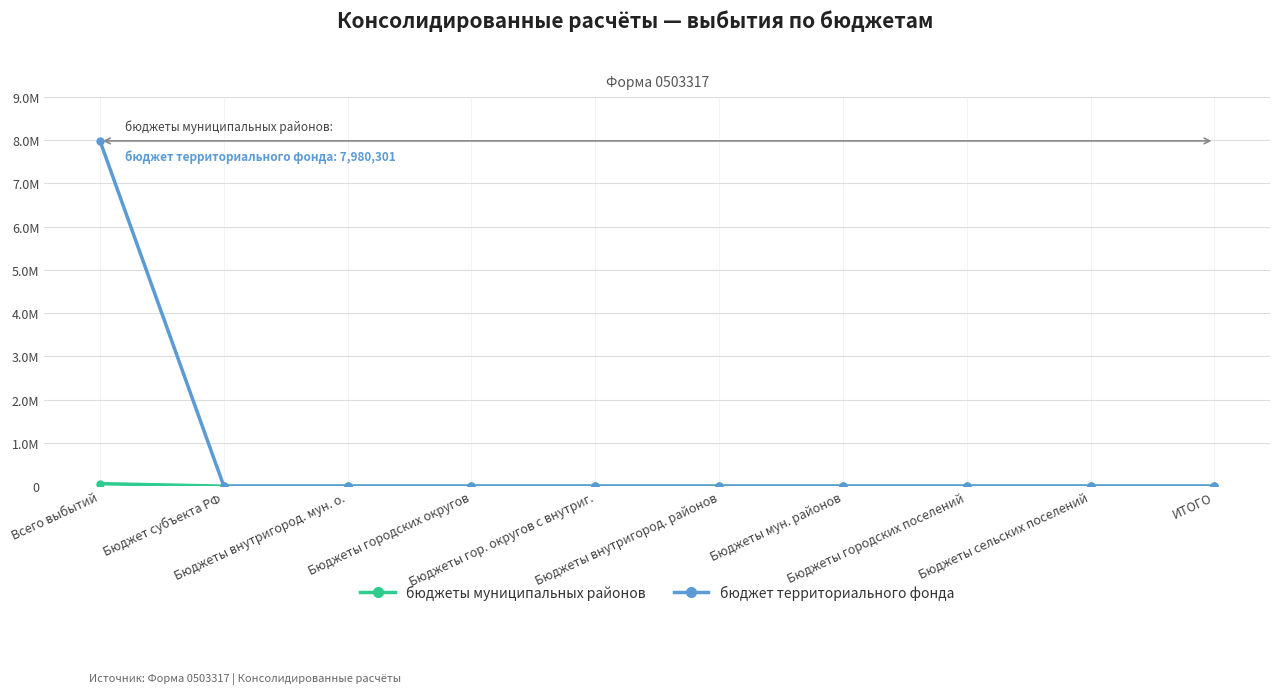

What is the greatest value displayed?

7980301.4